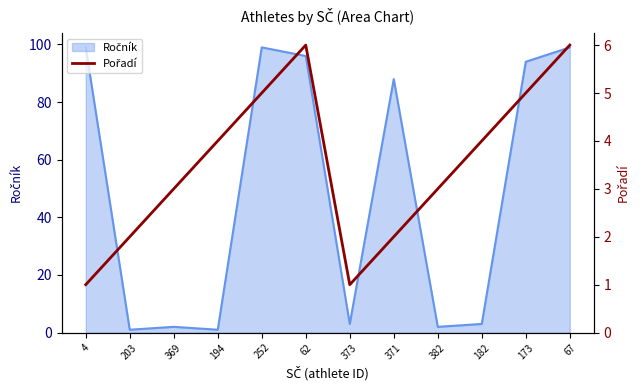

How many interior local peaks (higher than both neighbors) does the data have?

1